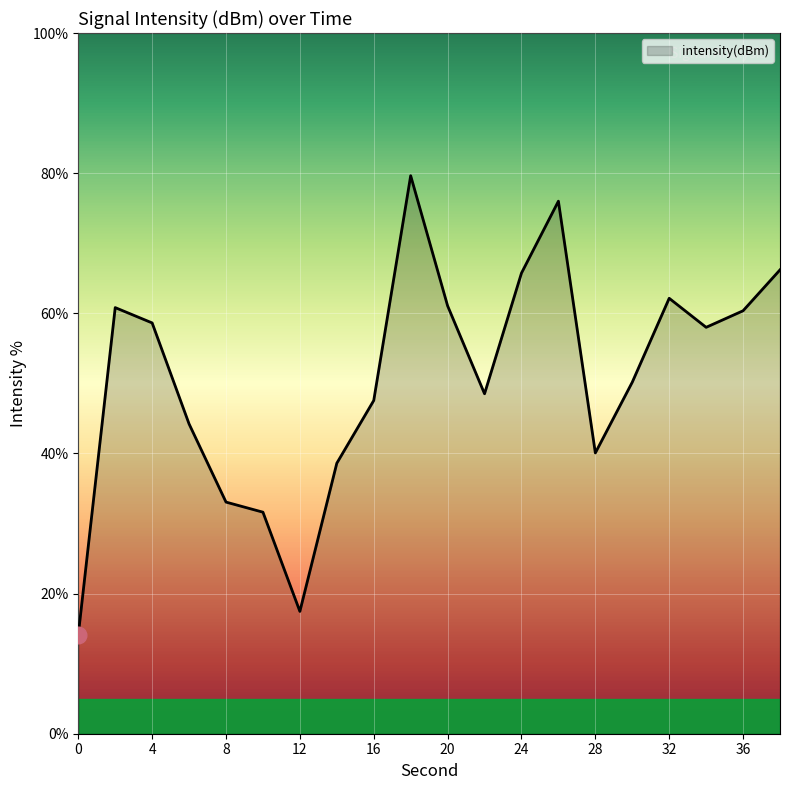

What is the difference between the maximum and minimum values?

65.5